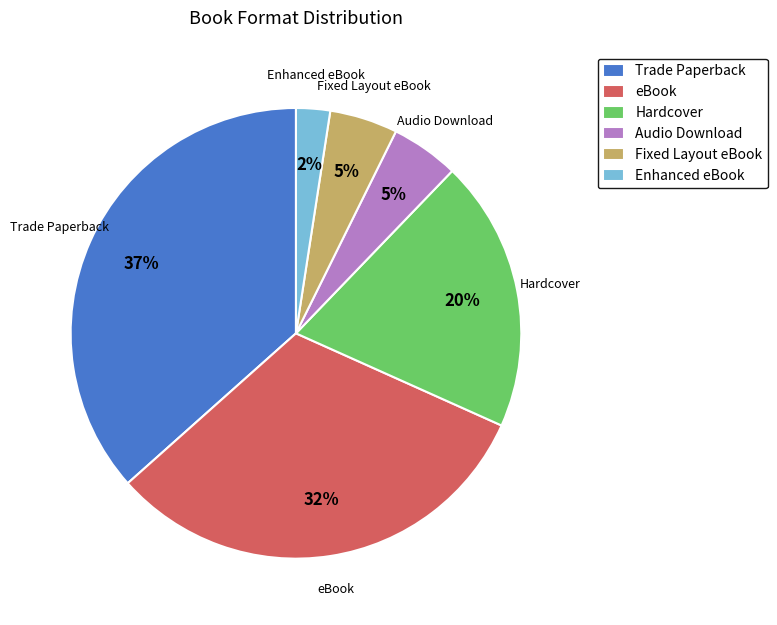

Which has a higher value, eBook or Hardcover?

eBook